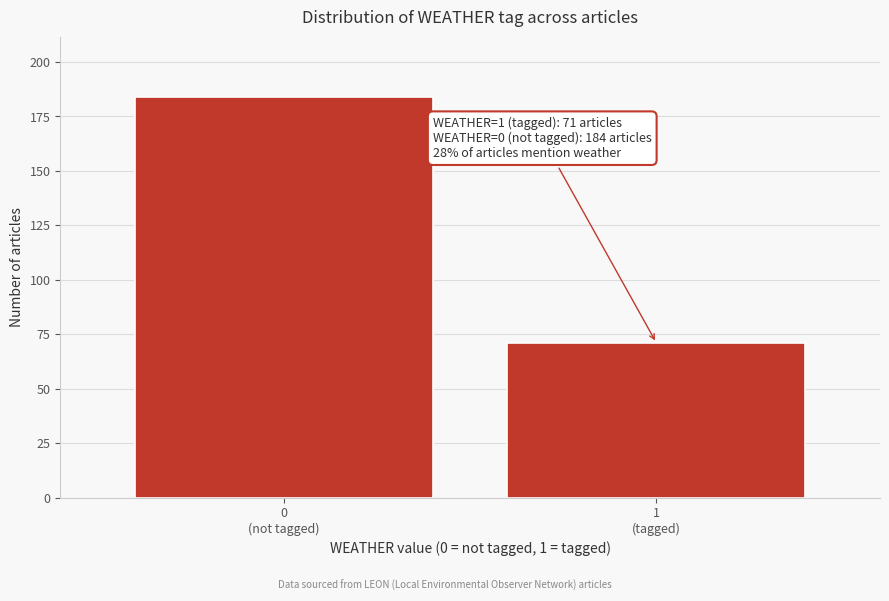

Reading left to right, list all the values displayed in this chart.

184	71